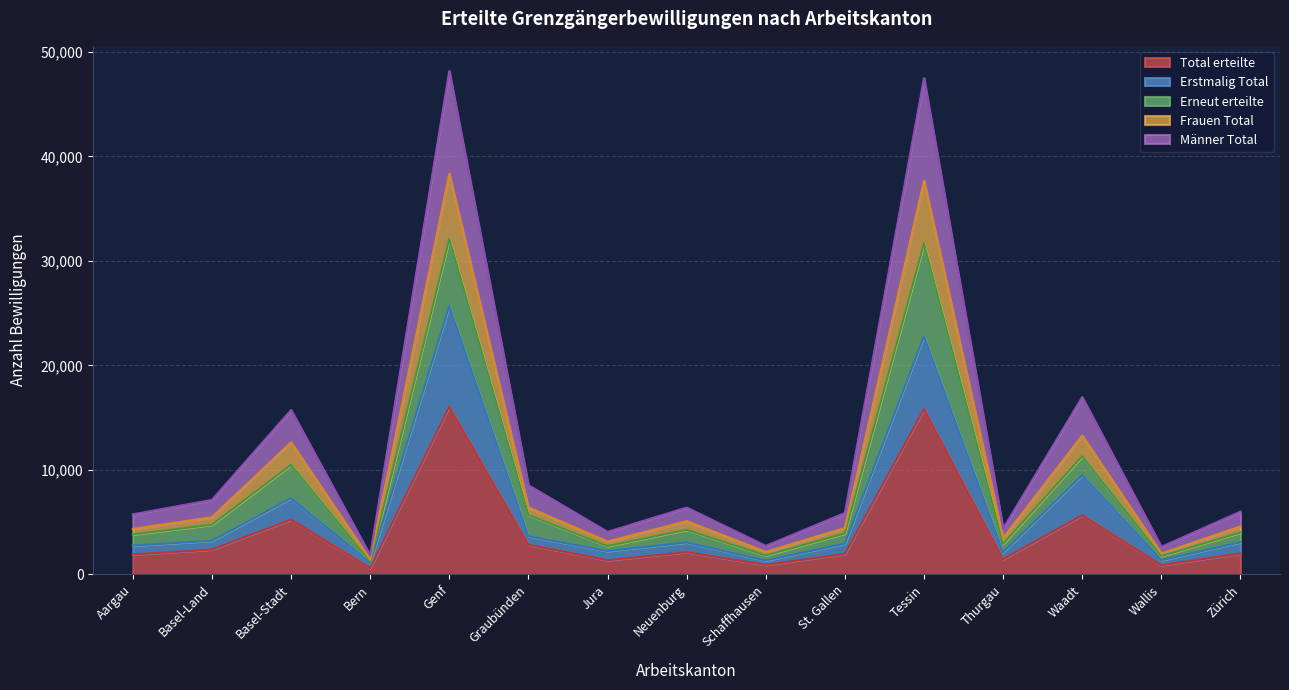

What is the label of the 2nd point from the right?

Wallis